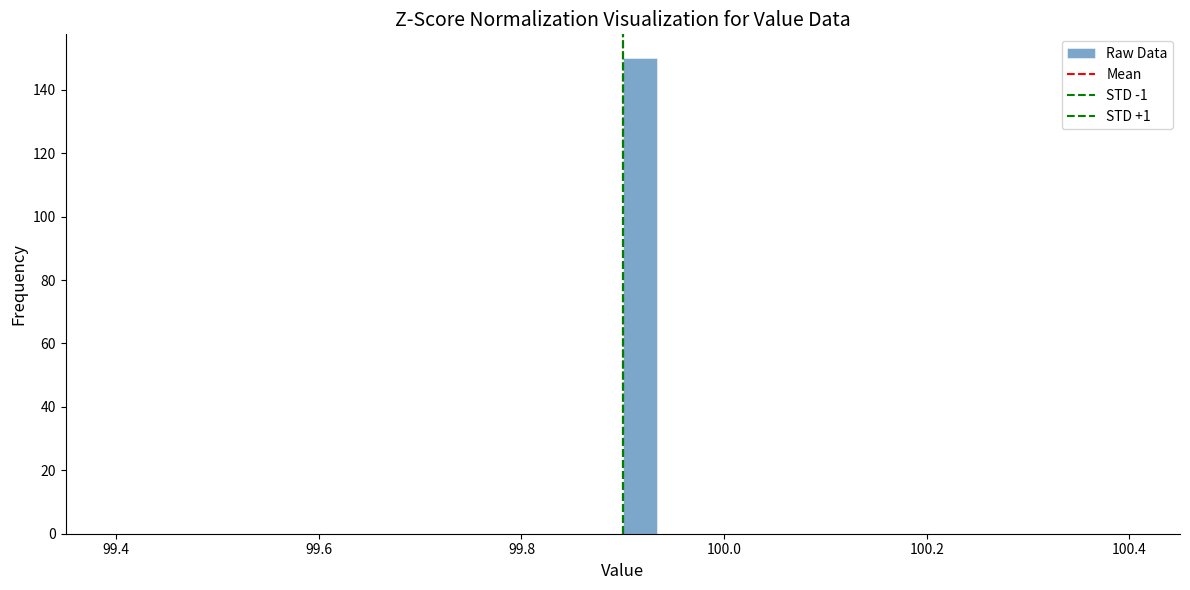

Read against the x-axis, roughly where is the centre of the tallest bar?

99.92